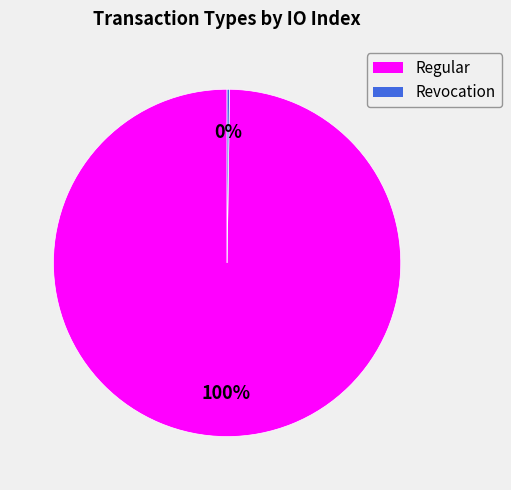

Which category has the biggest portion of the pie?

Regular